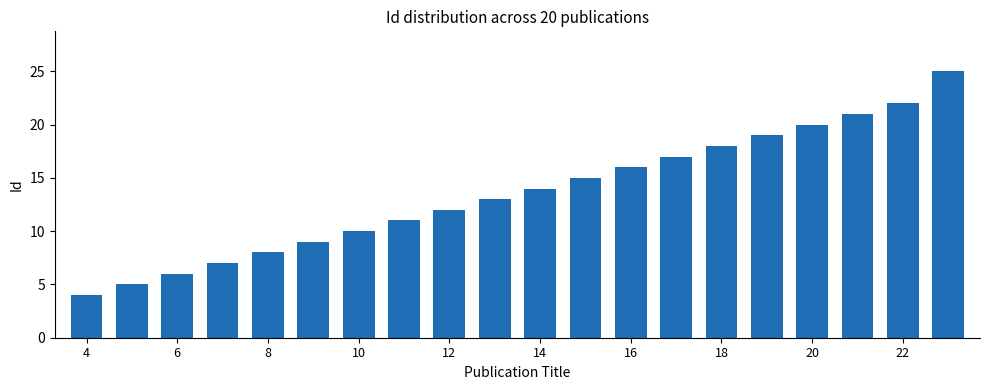

What is the maximum value shown in the chart?

25